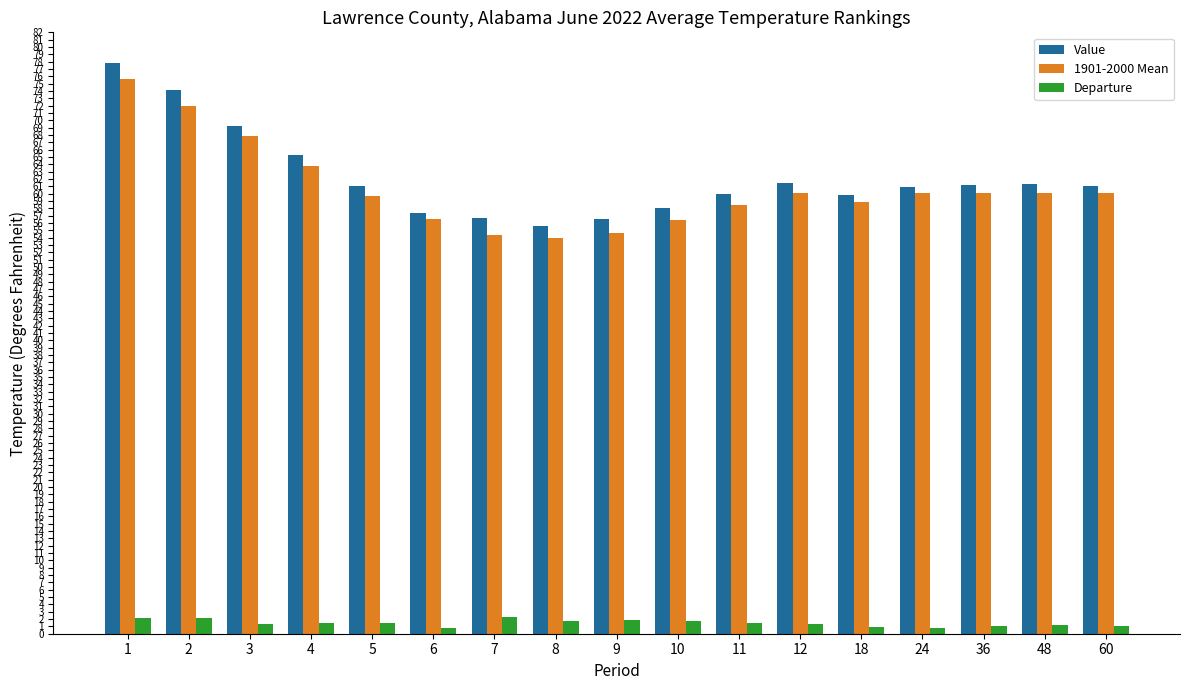

Between 1 and 18, which series saw the biggest shift?

Value